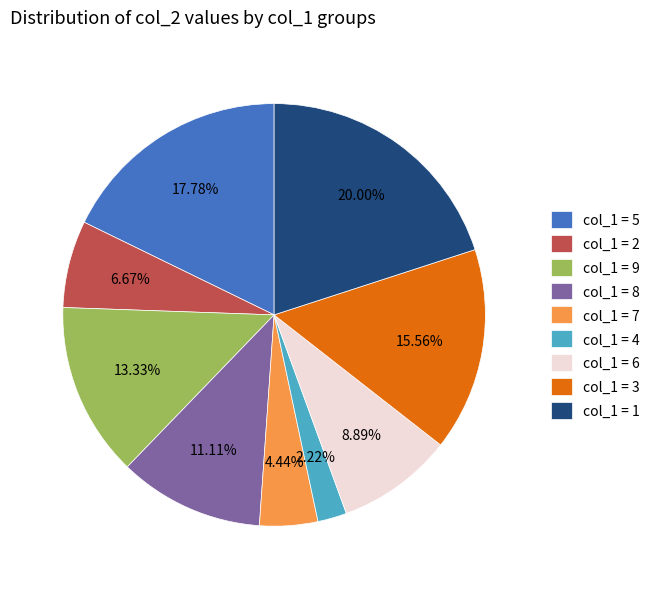

Combined, do col_1 = 2 and col_1 = 5 account for over 50%?

No